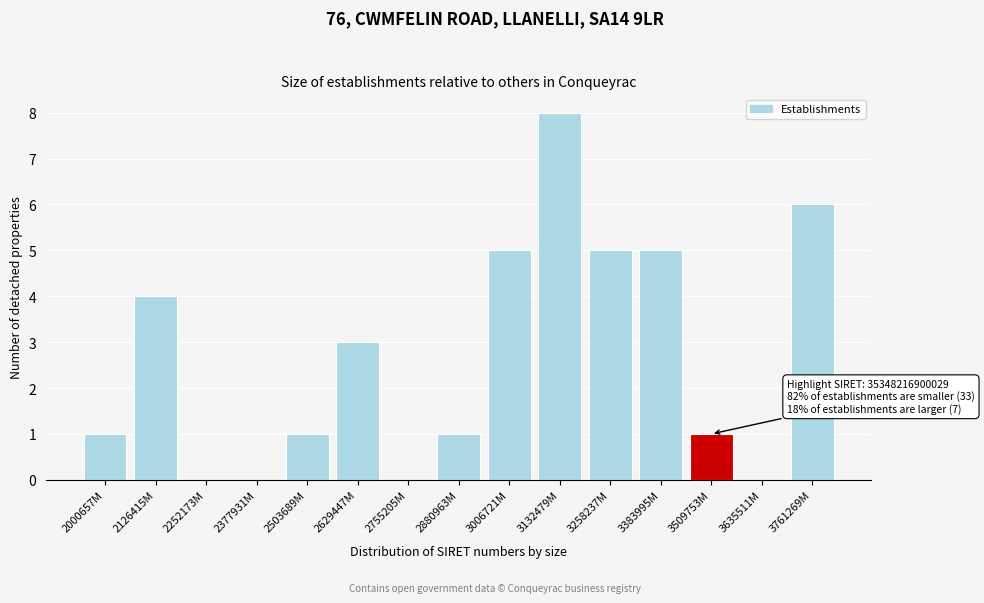

Reading left to right, list all the values displayed in this chart.

2000657M=1	2126415M=4	2252173M=0	2377931M=0	2503689M=1	2629447M=3	2755205M=0	2880963M=1	3006721M=5	3132479M=8	3258237M=5	3383995M=5	3509753M=1	3635511M=0	3761269M=6